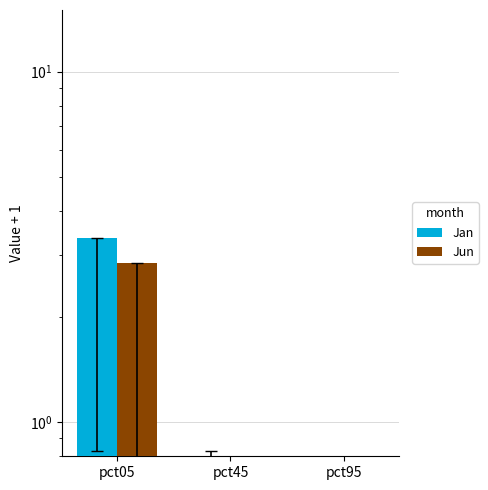

Is the value of Jun at pct45 greater than the value of Jan at pct45?

Yes